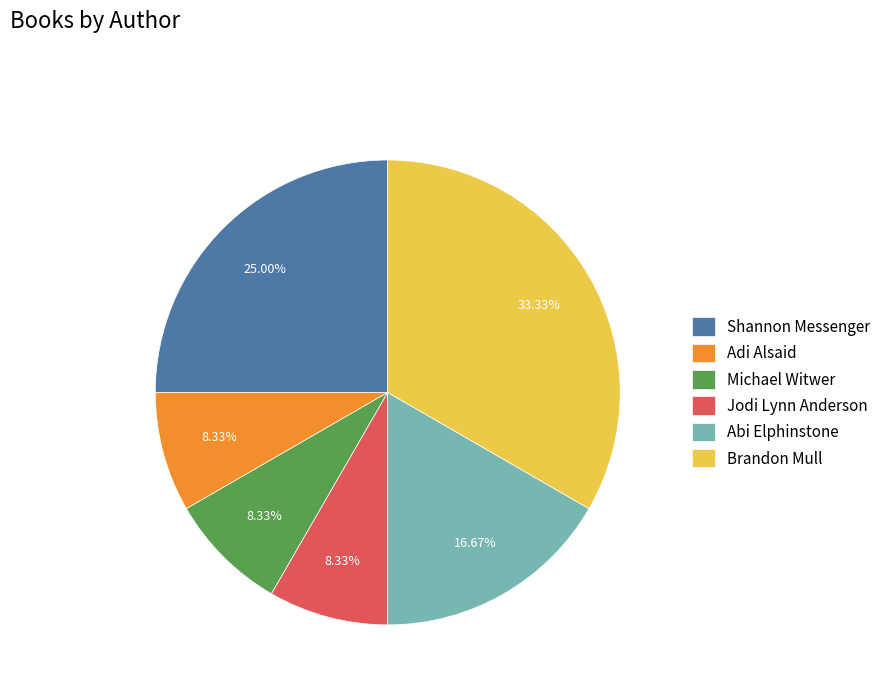

Is Brandon Mull the majority of the pie?

No